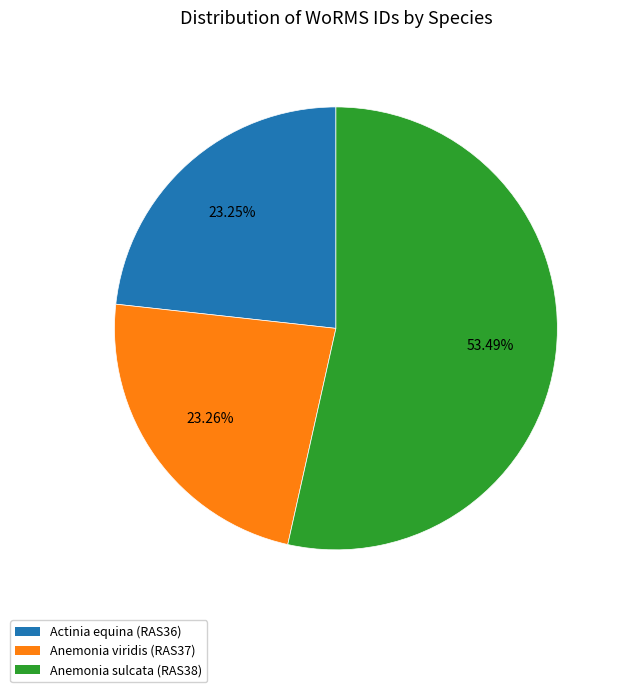

The Actinia equina (RAS36) slice represents 32% of the pie. True or false?

False